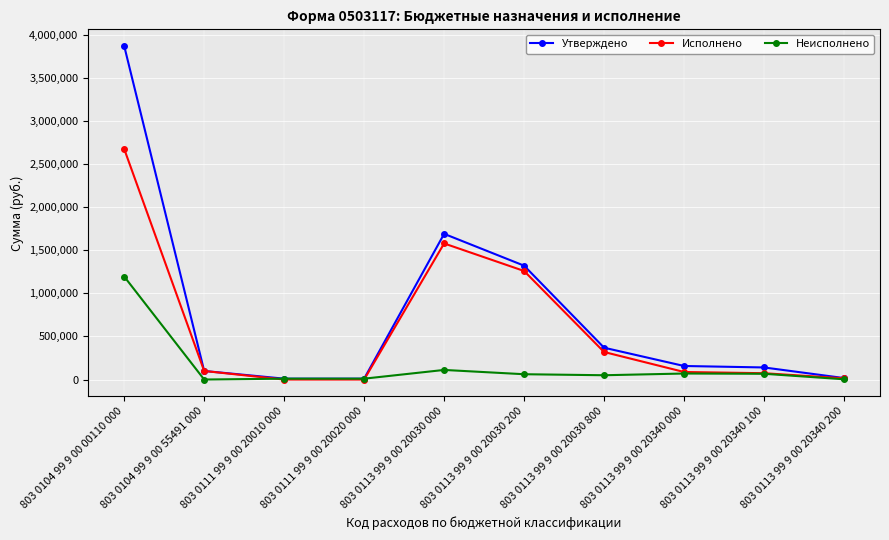

At which category is the sum across all series the highest?

803 0104 99 9 00 00110 000